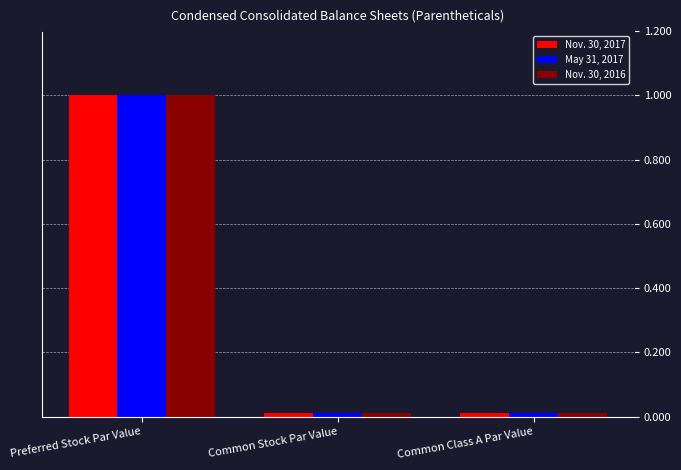

Does the chart contain any negative values?

No